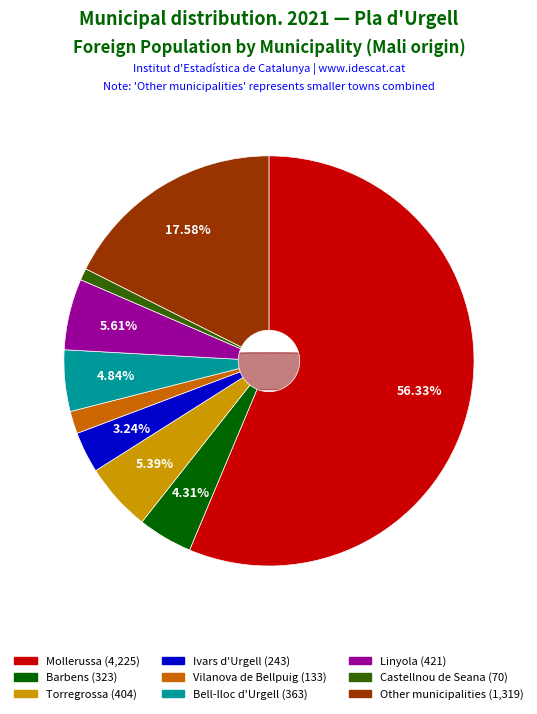

To the nearest percent, what is the average slice percentage?

11%